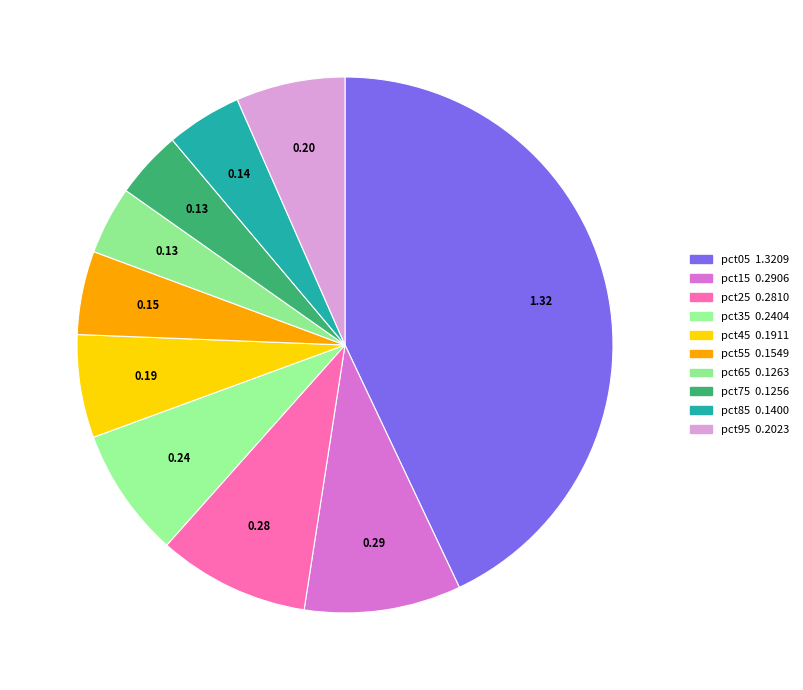

How many segments does this pie chart have?

10